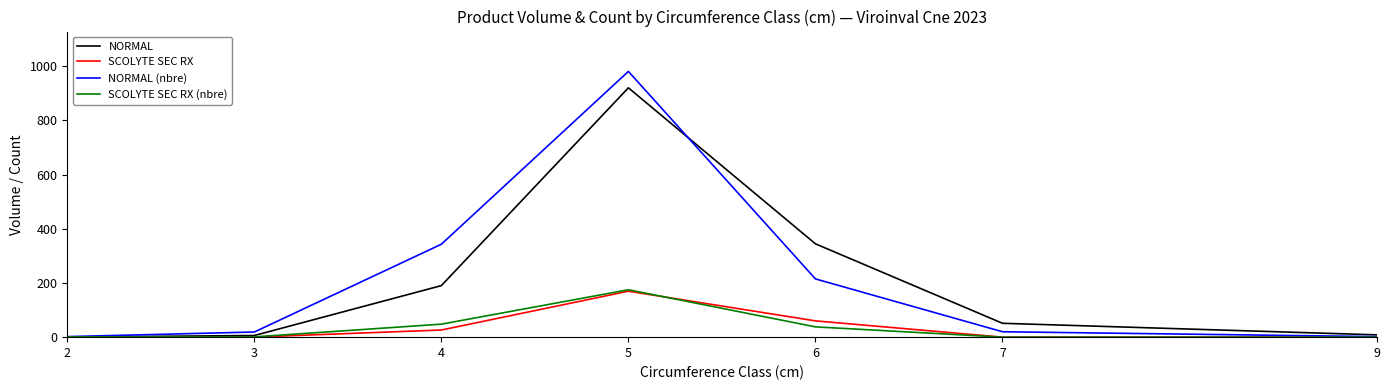

What is the difference between the maximum and second lowest values in the SCOLYTE SEC RX (nbre) series?

175.0